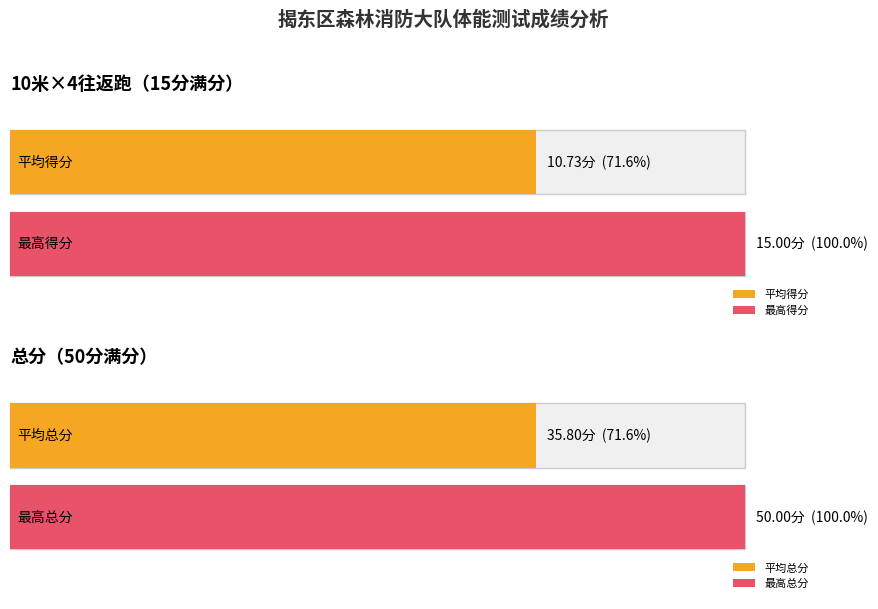

What is the greatest value displayed?

50